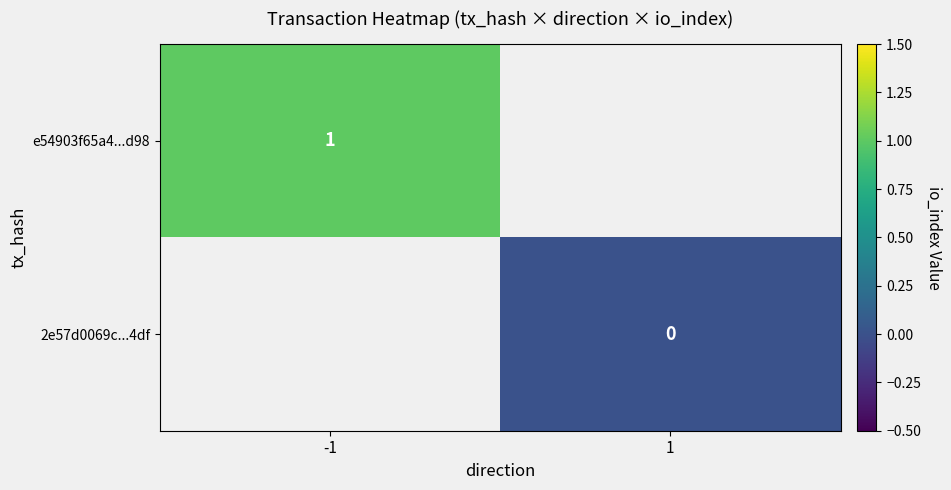

Which category has the highest value across all series?

-1